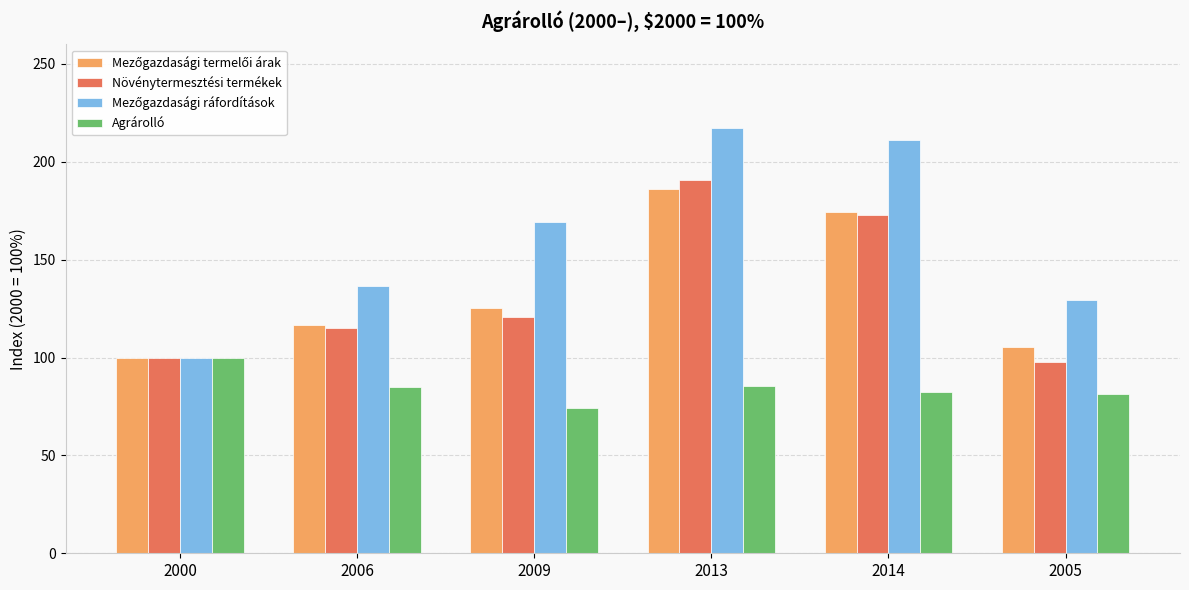

Read the Agrárolló value at 2014.

82.6